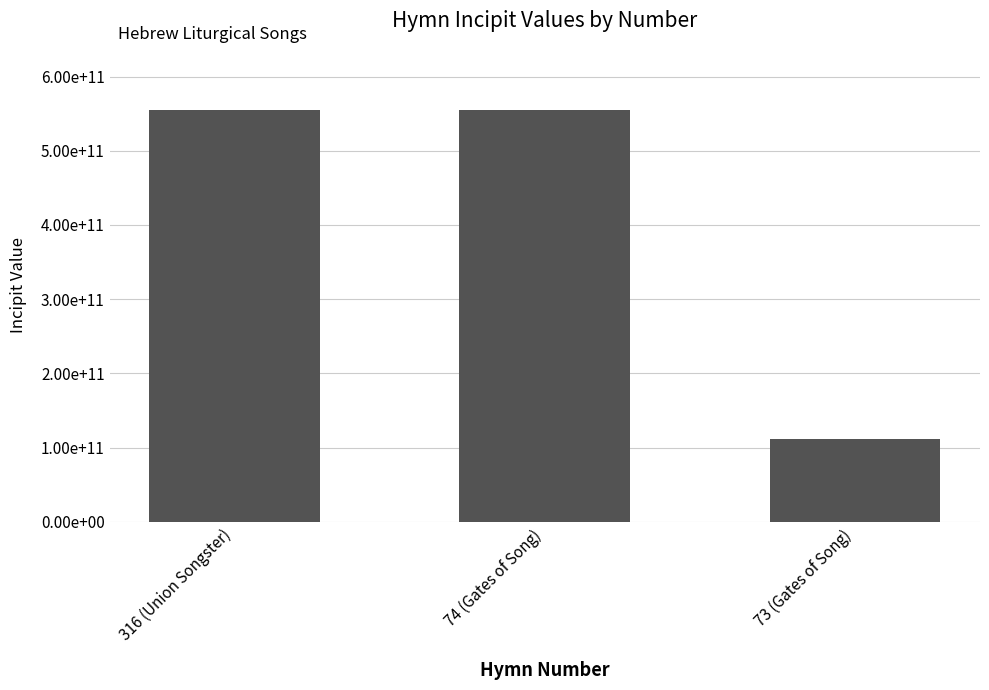

What is the ratio of the value at 74 (Gates of Song) to the value at 73 (Gates of Song)?

5.0